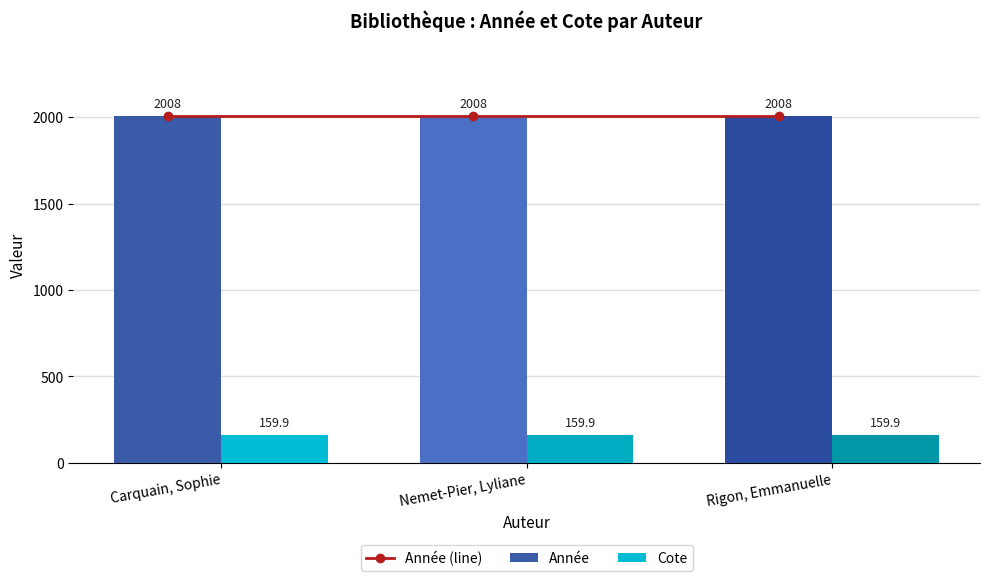

What is the sum of all Cote values?

479.7